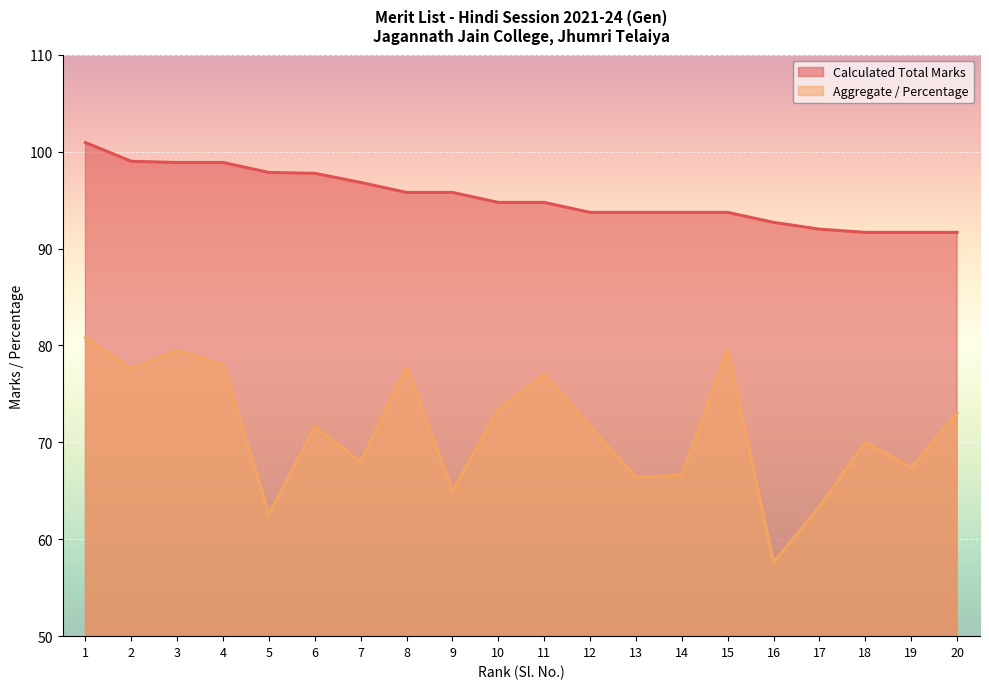

In Aggregate / Percentage, how many points are lower than both neighbors (excluding endpoints)?

7